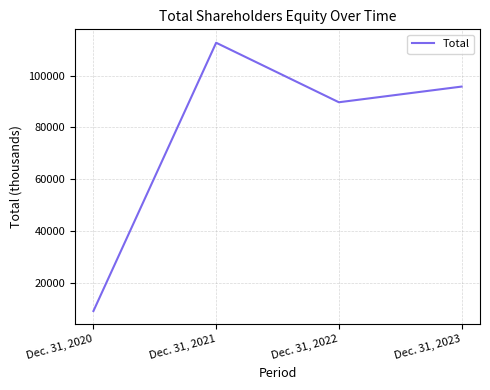

What is the sum of all values?

307308